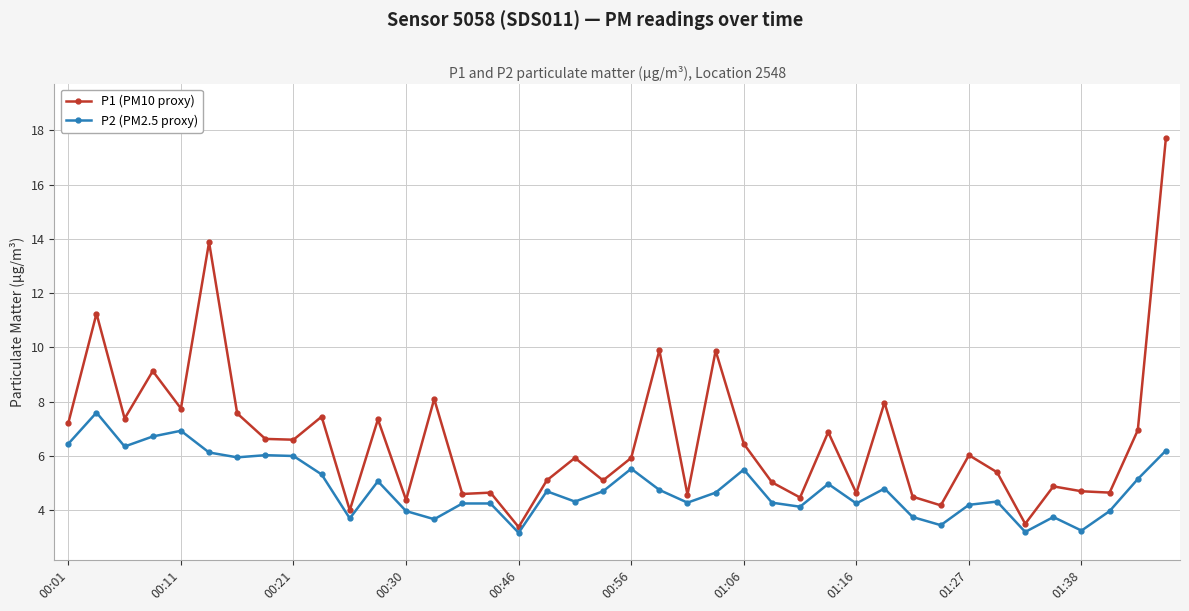

Rank the series by their maximum value, from highest to lowest.

P1 (PM10 proxy), P2 (PM2.5 proxy)